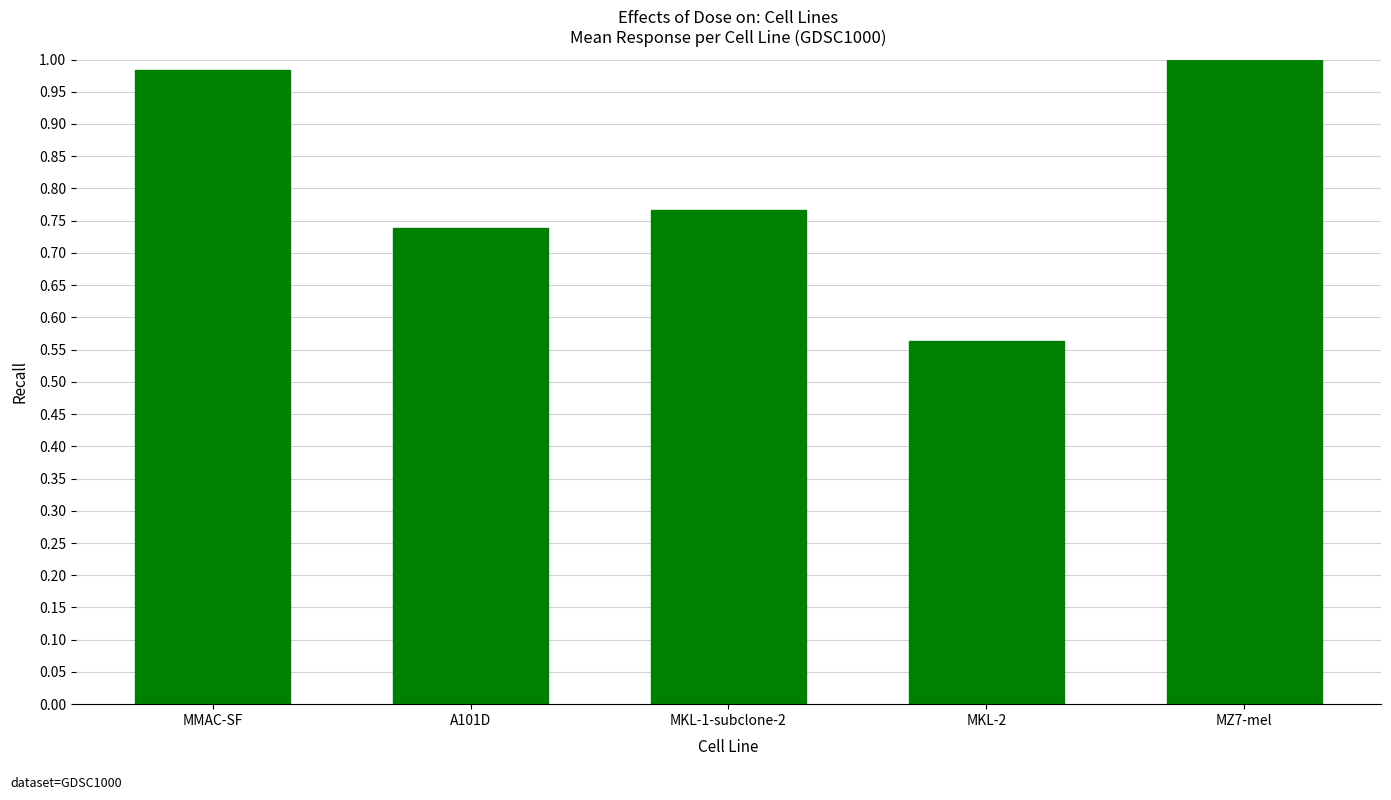

Does the chart contain any negative values?

No